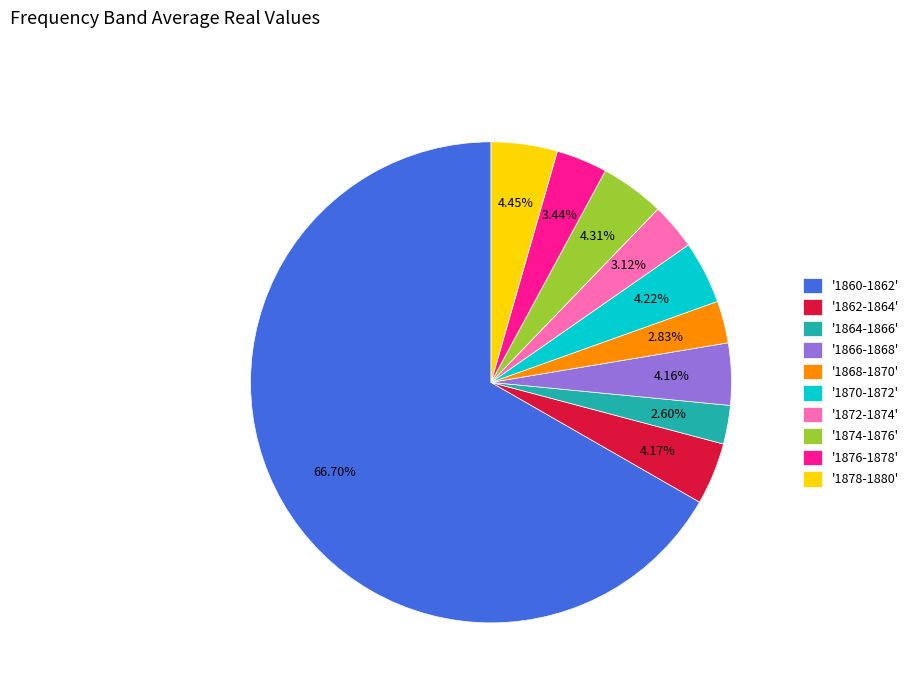

Approximately how many times larger is the value at '1864-1866' compared to '1874-1876'?

0.6